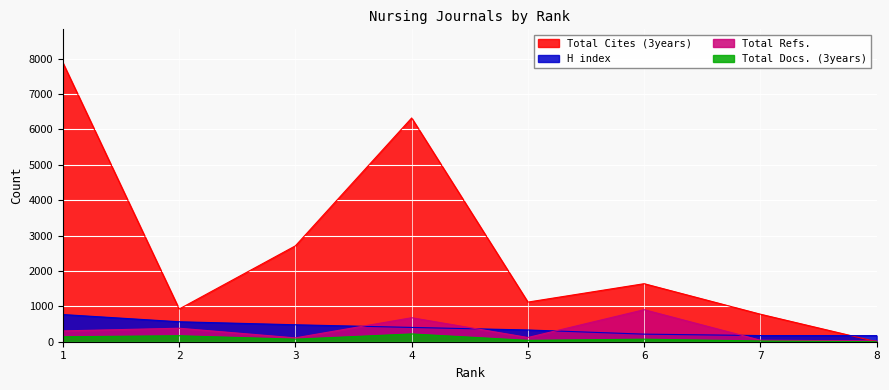

The value of Total Cites (3years) at 2 is 1409. True or false?

False